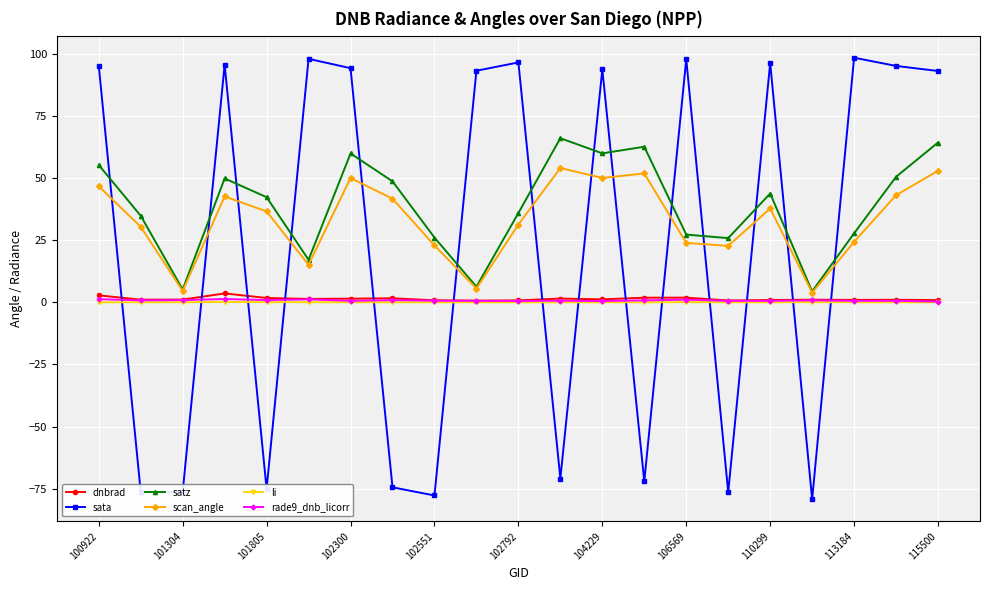

Which series has the largest range (max minus min)?

sata